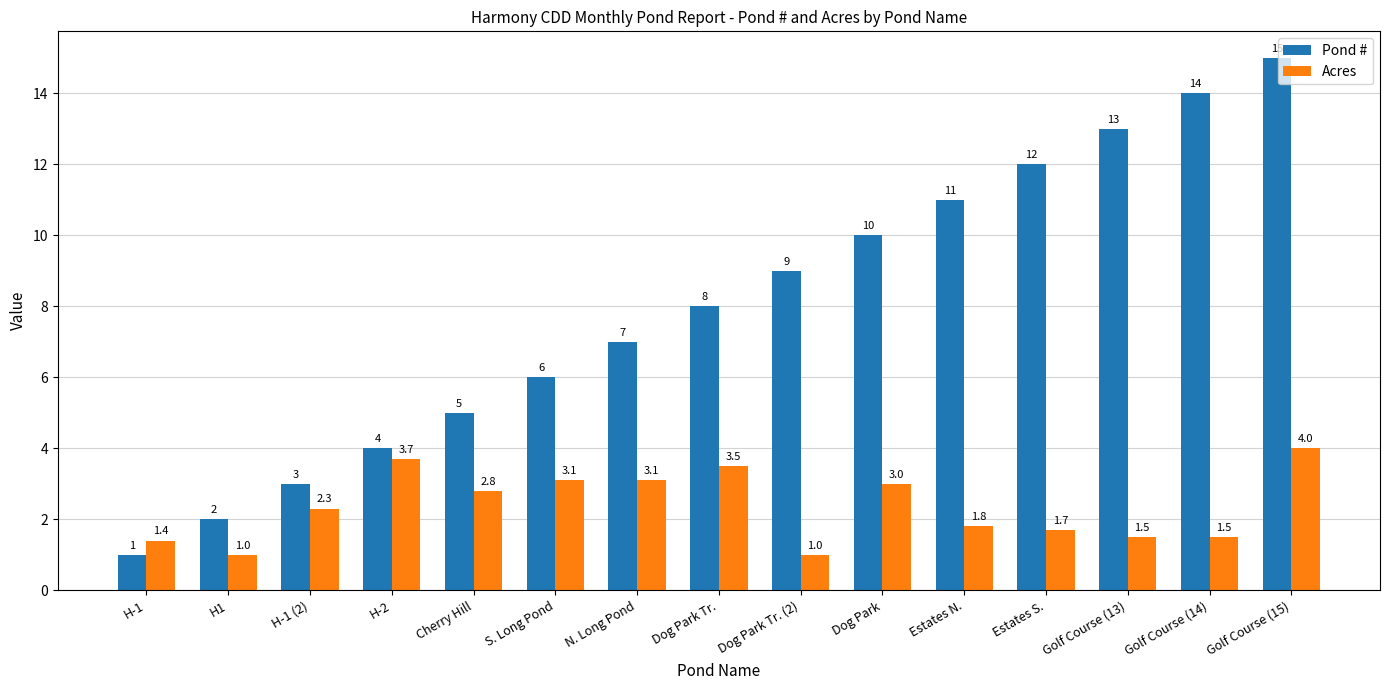

The value of Acres at Dog Park Tr. is 3.5. True or false?

True